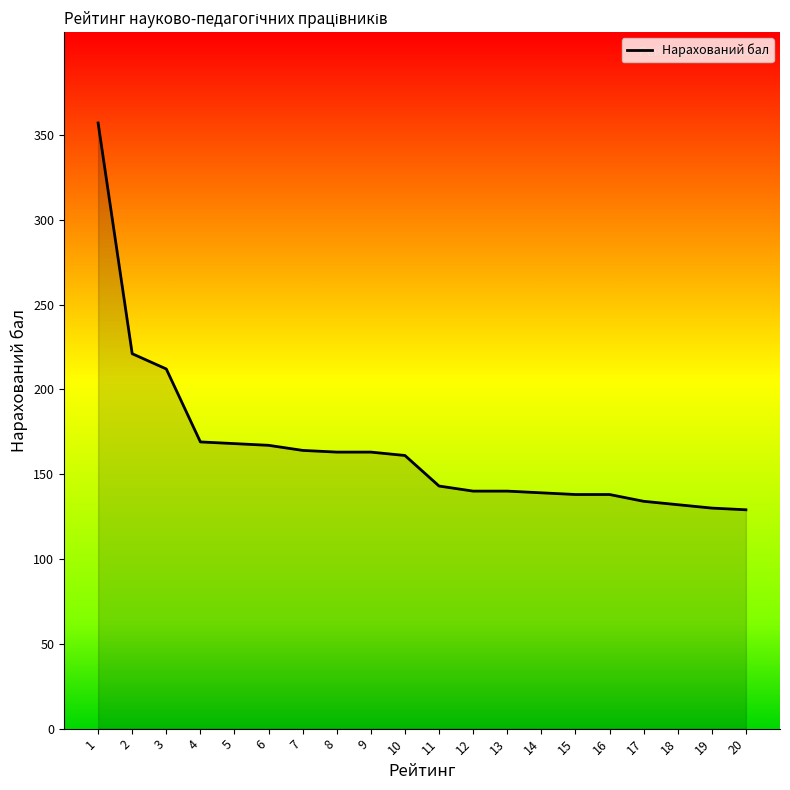

What is the difference between the second highest and minimum values?

92